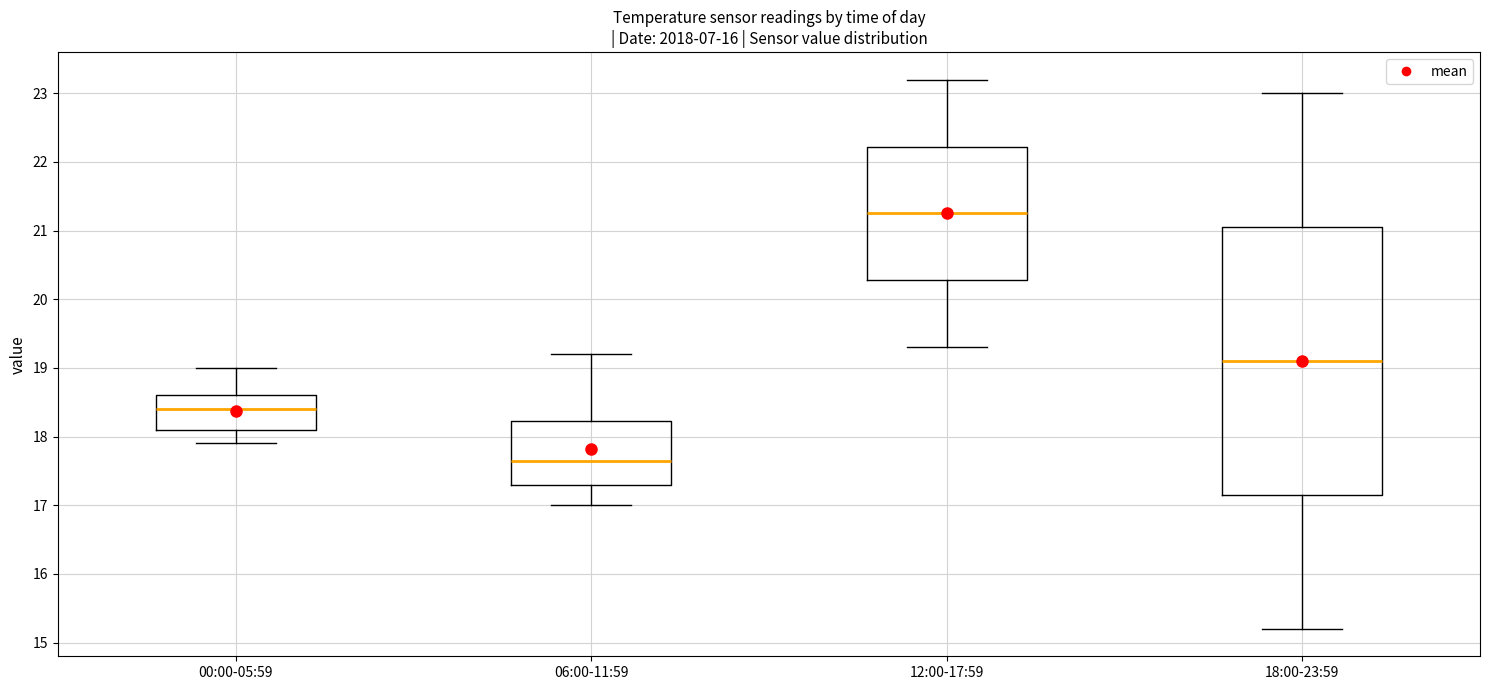

Which box's median line is the highest?

12:00-17:59